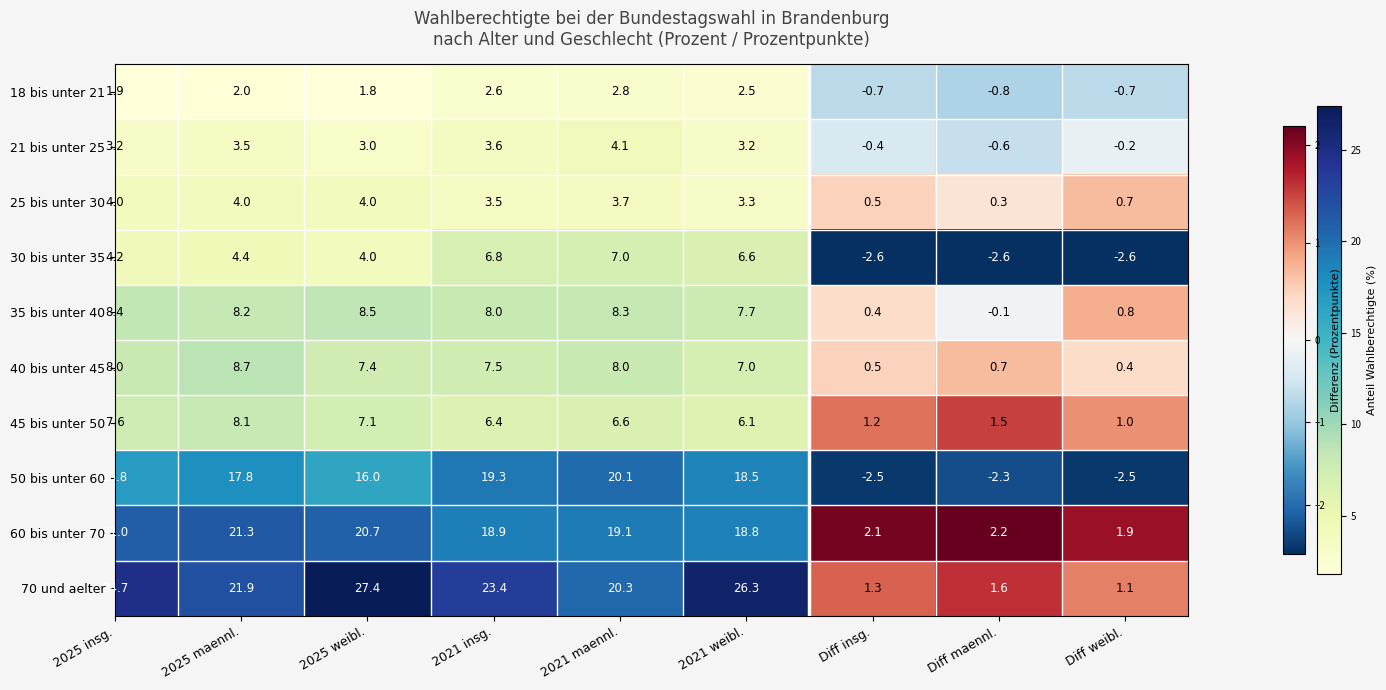

At which category is the sum across all series the highest?

Diff maennl.